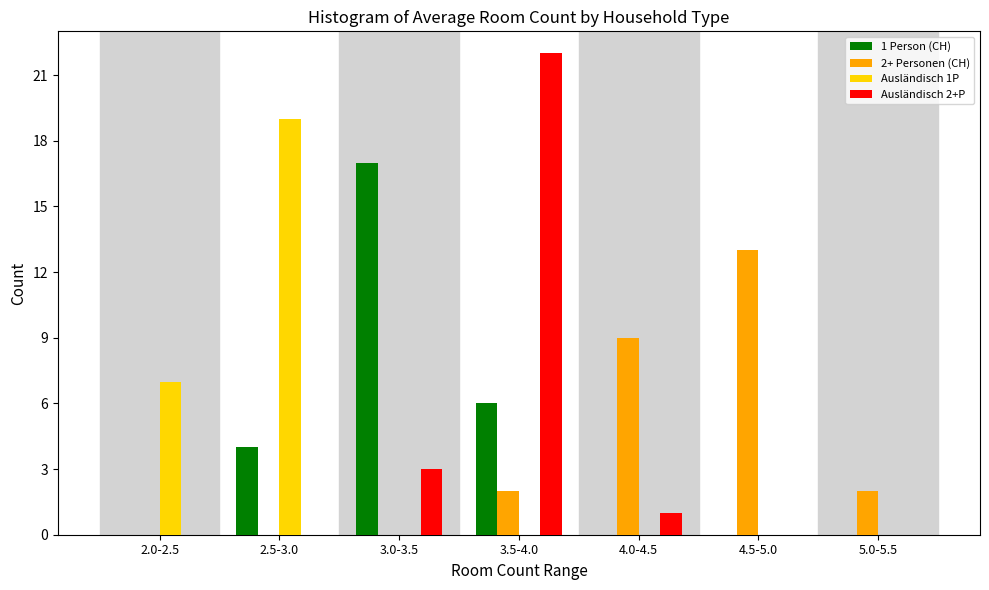

Reading right to left, extract all data points from this chart.

1 Person (CH): 5.0-5.5=0	4.5-5.0=0	4.0-4.5=0	3.5-4.0=6	3.0-3.5=17	2.5-3.0=4	2.0-2.5=0
2+ Personen (CH): 5.0-5.5=2	4.5-5.0=13	4.0-4.5=9	3.5-4.0=2	3.0-3.5=0	2.5-3.0=0	2.0-2.5=0
Ausländisch 1P: 5.0-5.5=0	4.5-5.0=0	4.0-4.5=0	3.5-4.0=0	3.0-3.5=0	2.5-3.0=19	2.0-2.5=7
Ausländisch 2+P: 5.0-5.5=0	4.5-5.0=0	4.0-4.5=1	3.5-4.0=22	3.0-3.5=3	2.5-3.0=0	2.0-2.5=0